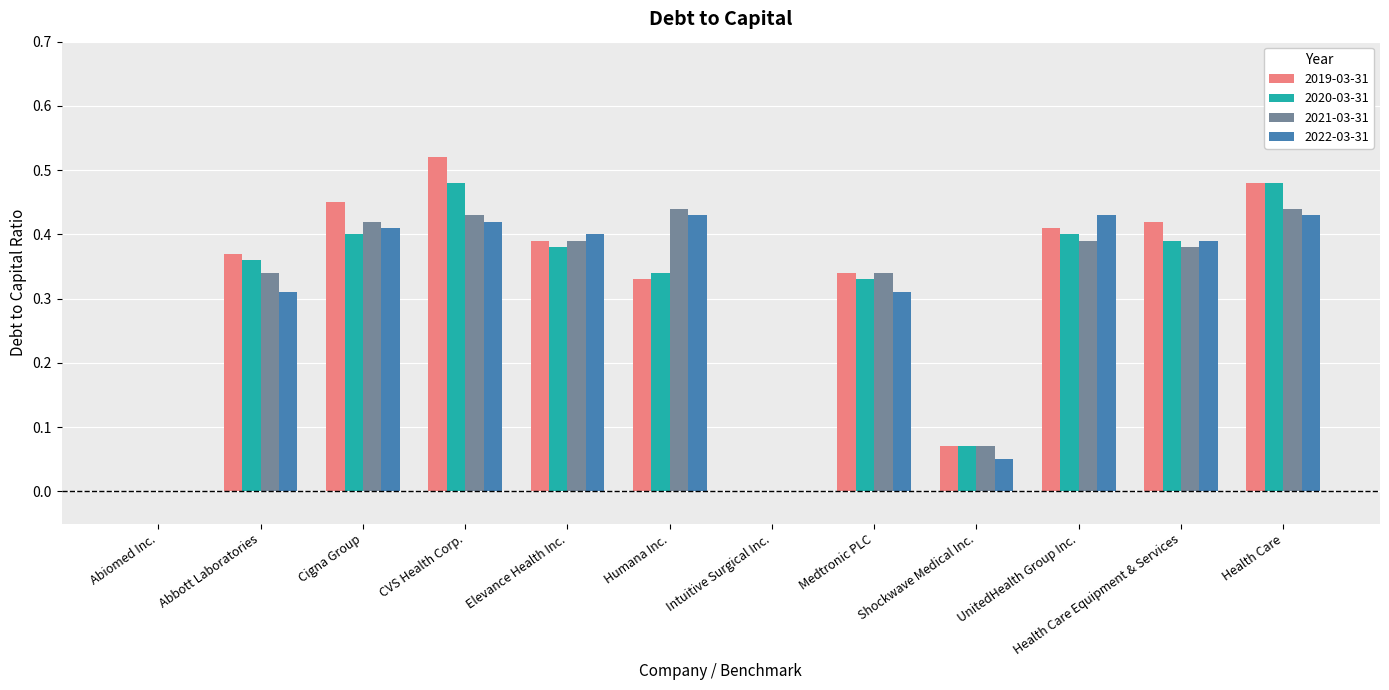

Count the 2022-03-31 values in the range 0 to 1.

12